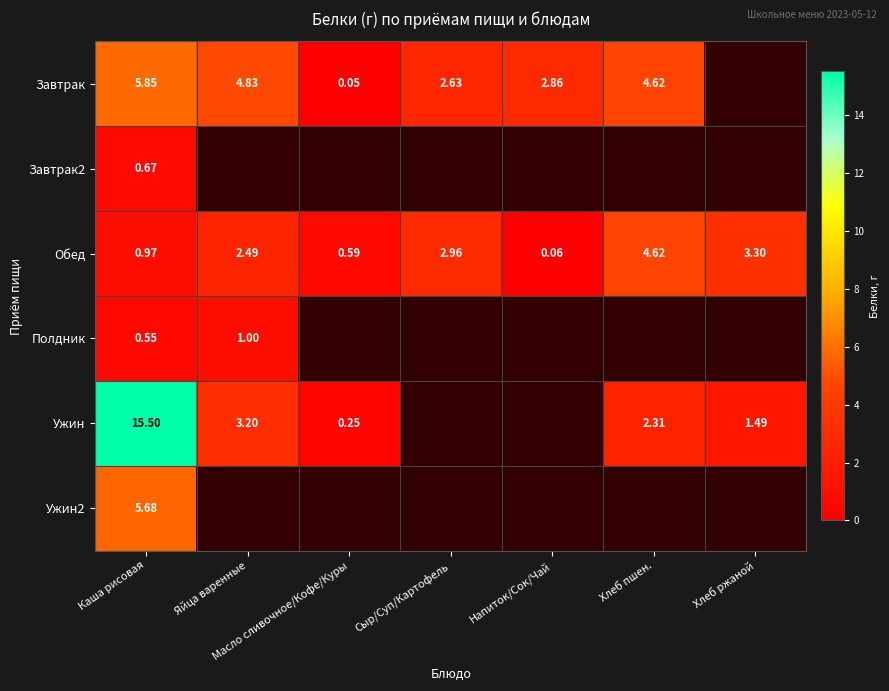

At which label is Обед closest to 2?

Яйца варенные